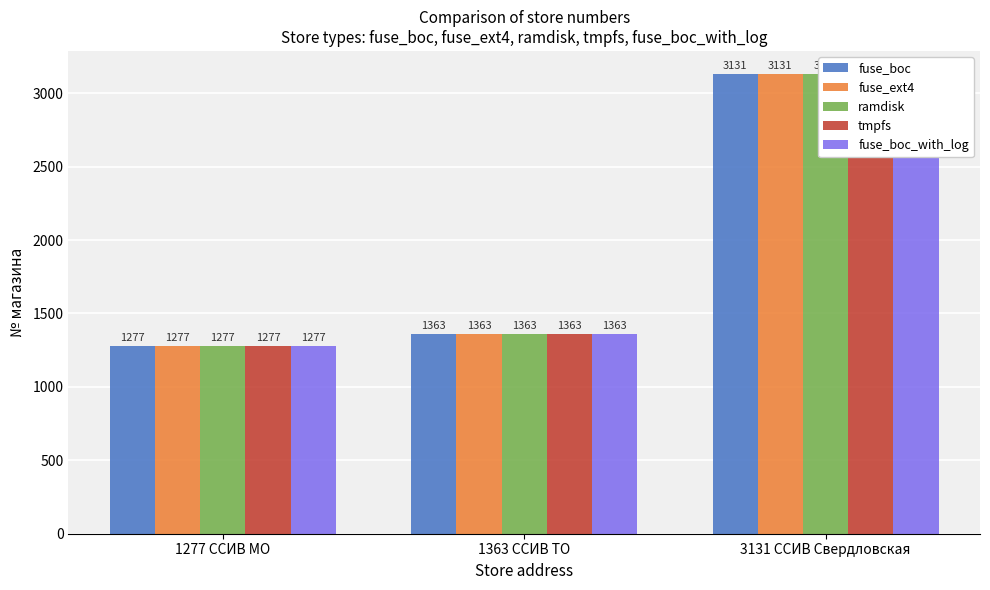

Rank the series by their maximum value, from highest to lowest.

fuse_boc, fuse_ext4, ramdisk, tmpfs, fuse_boc_with_log